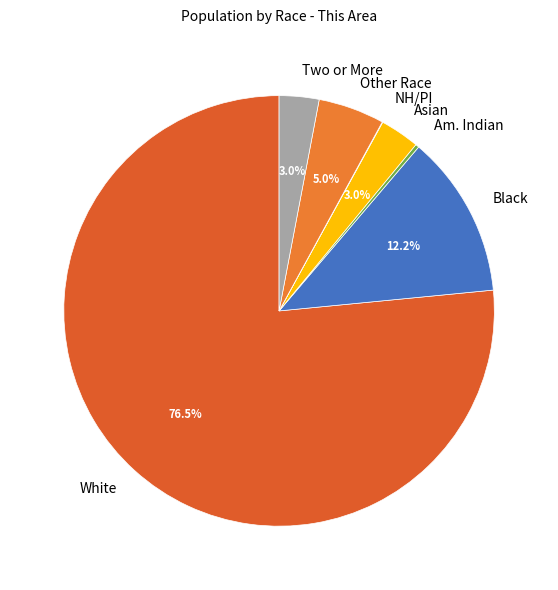

Is there any slice that represents more than half of the pie?

Yes